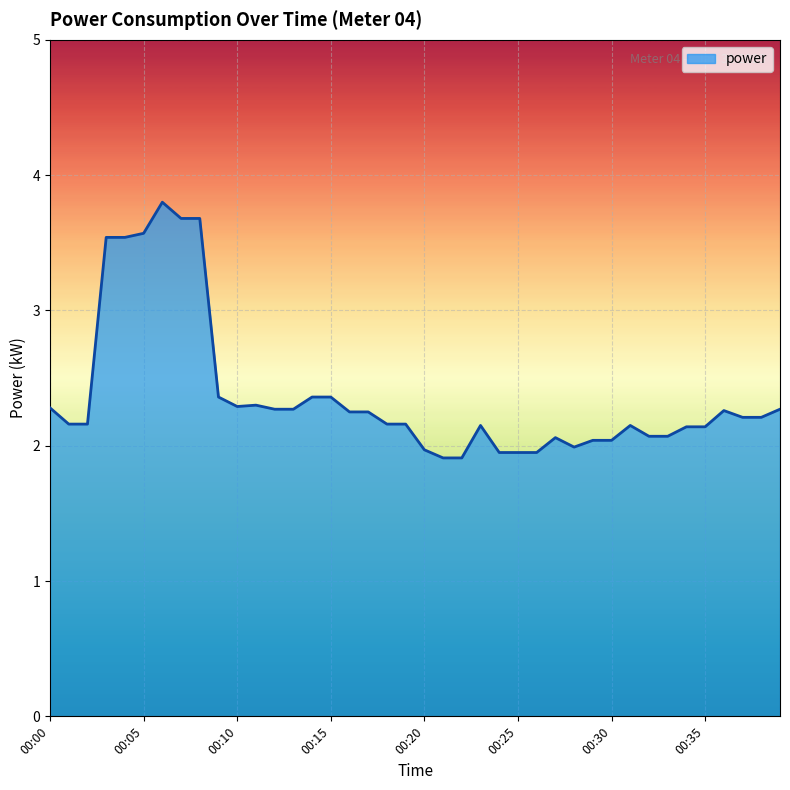

What is the greatest value displayed?

3.8